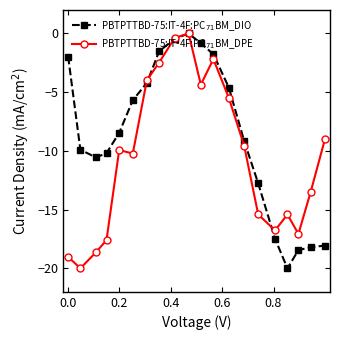

Which series has the largest total across all categories?

PBTPTTBD-75:IT-4F:PC$_{71}$BM_DIO